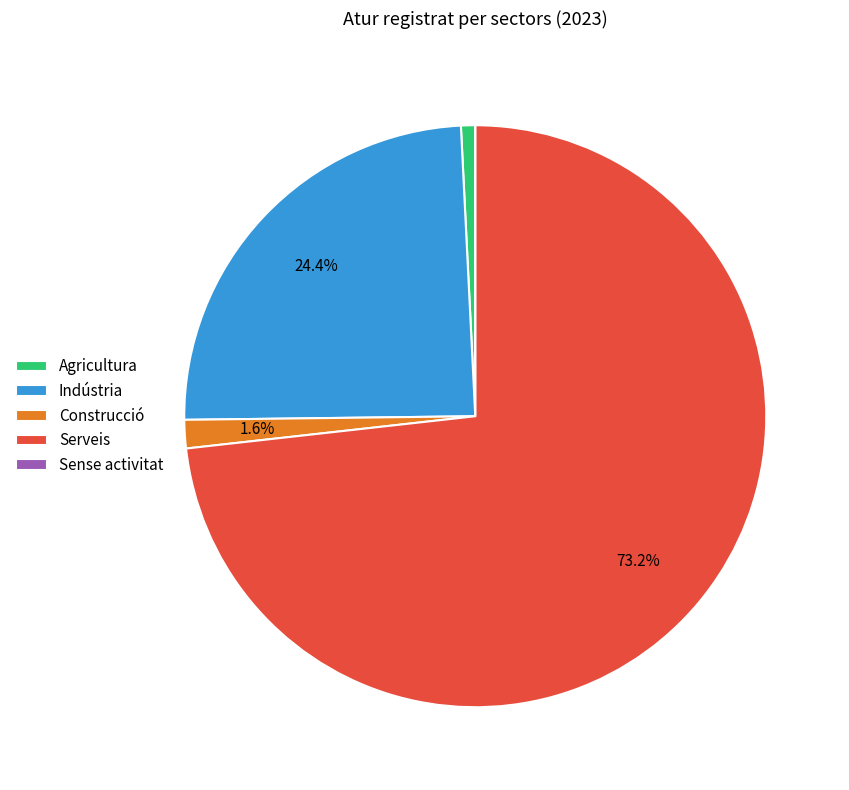

Is there any slice that represents more than half of the pie?

Yes